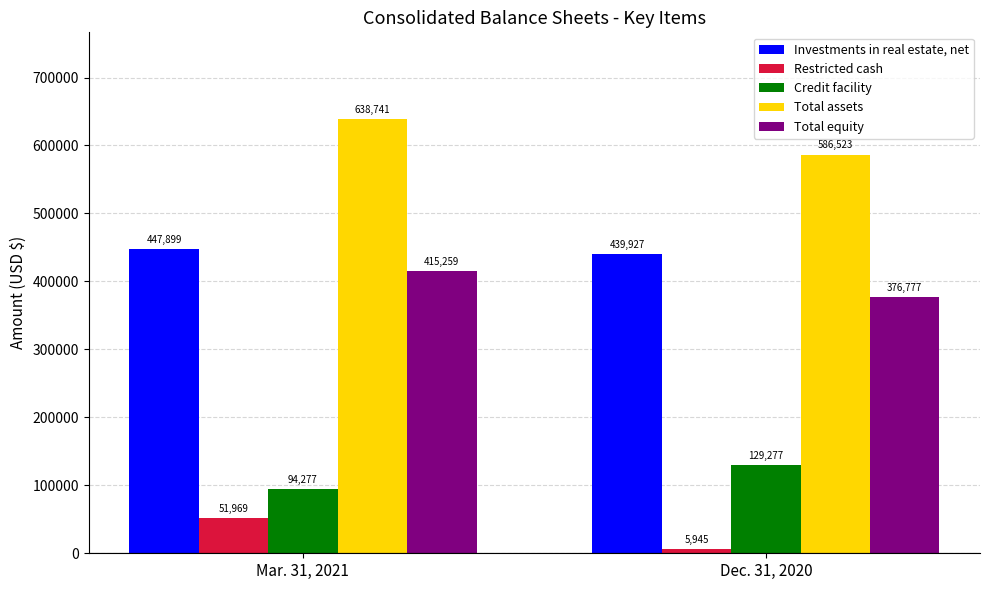

What is the smallest value displayed?

5945